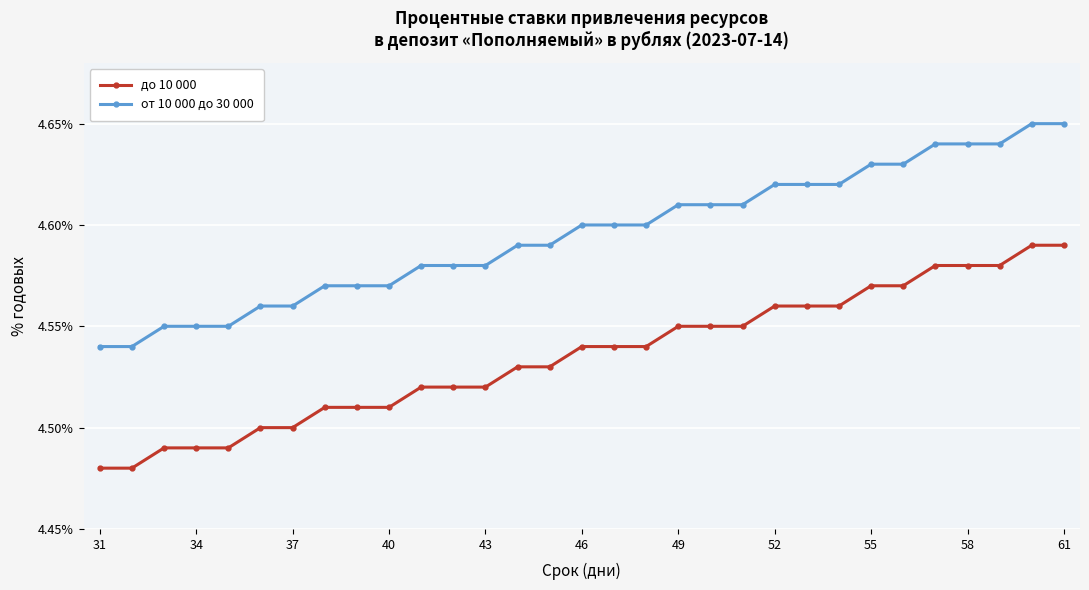

List the series in order of their peak value, highest first.

от 10 000 до 30 000, до 10 000